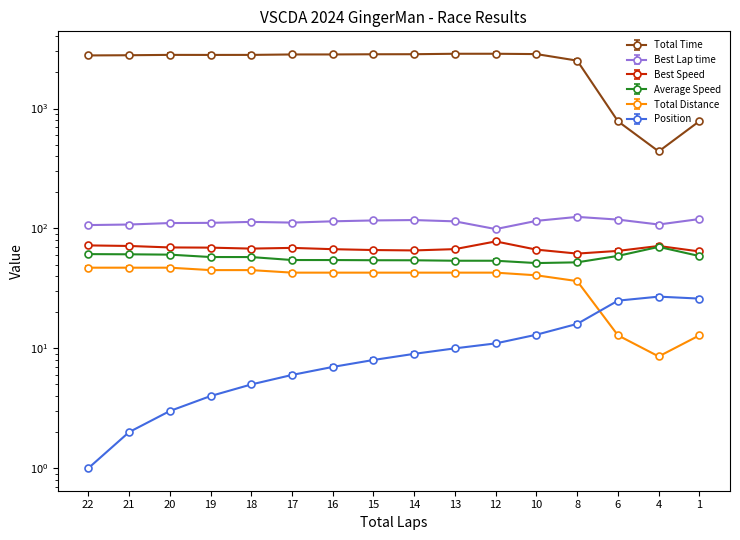

True or false: Best Lap time and Best Speed intersect in this chart.

False